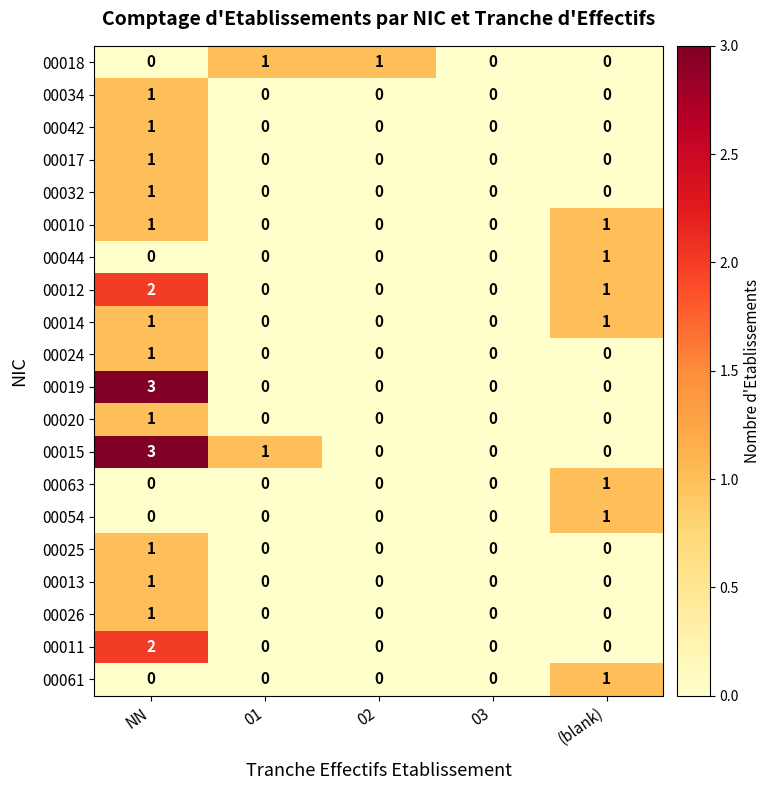

How many 00026 values are between 0 and 1?

5